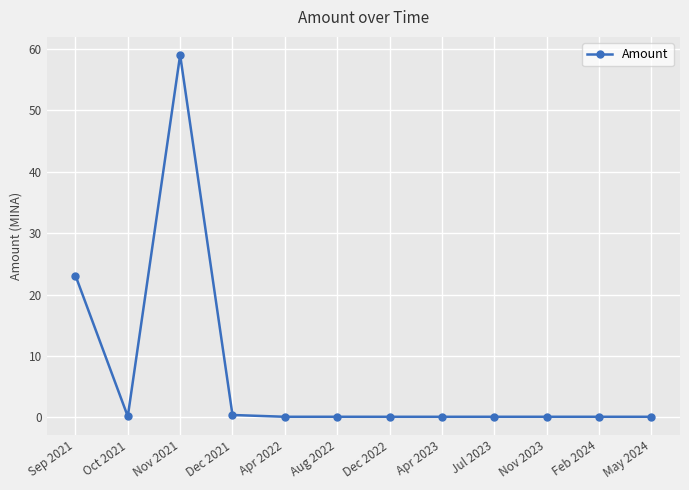

Is it true that the value at Oct 2021 is 0.2?

True